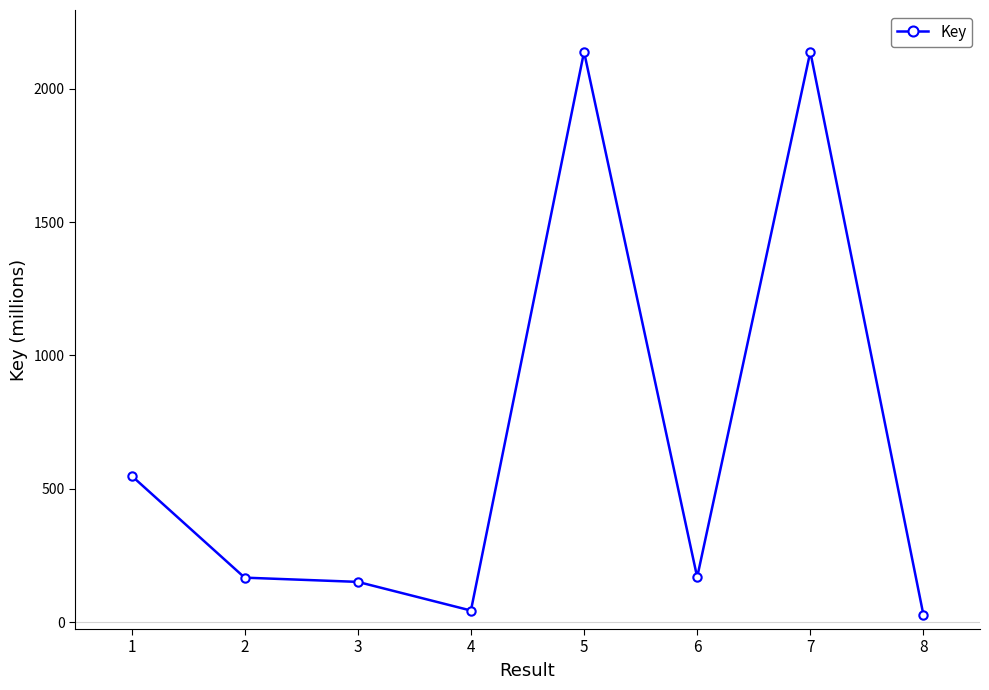

True or false: there are more than 1 points higher than both neighbors.

True